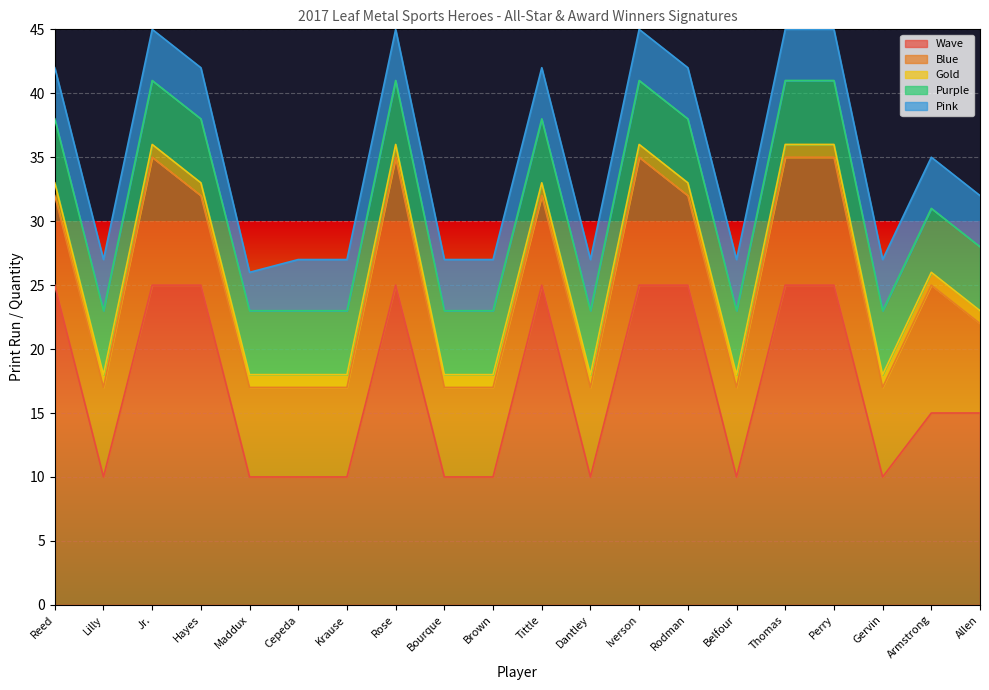

How many Pink values are between 4 and 5?

19